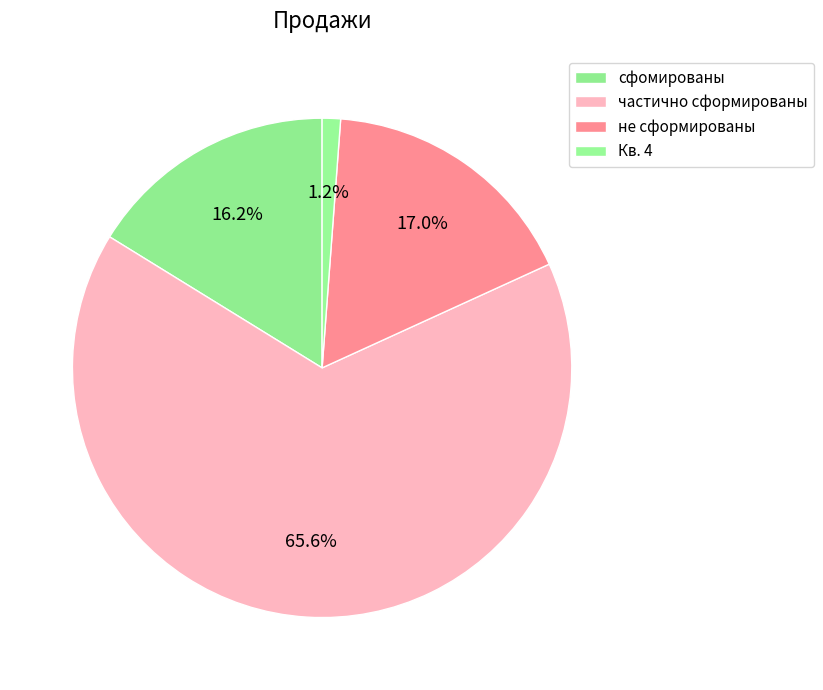

To the nearest percent, what portion does Кв. 4 represent?

1%